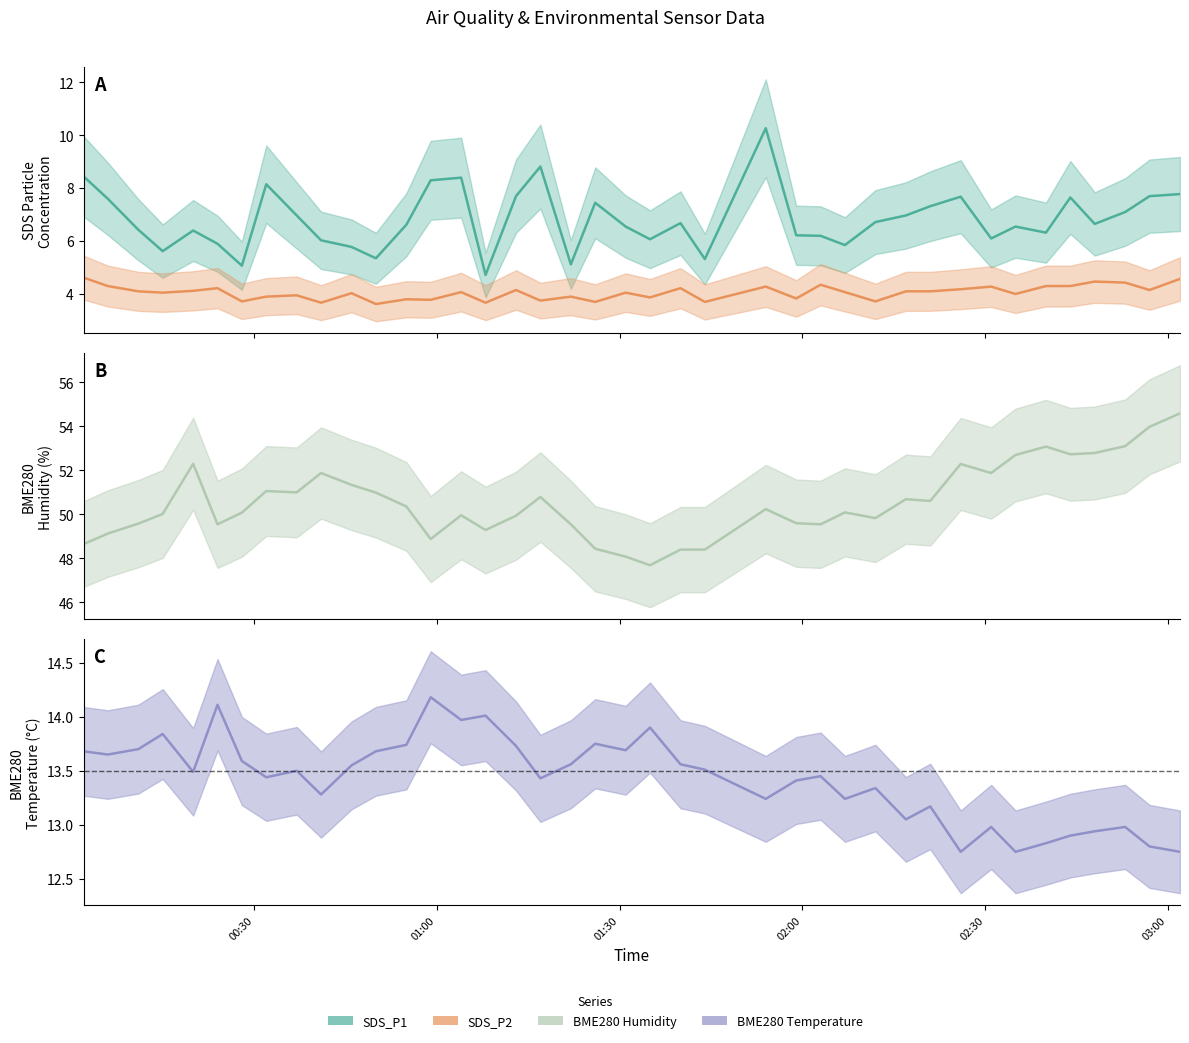

Reading left to right, list all the values displayed in this chart.

SDS_P1: 2022/05/03 00:02=8.4	2022/05/03 00:06=7.6	2022/05/03 00:11=6.4	2022/05/03 00:15=5.6	2022/05/03 00:20=6.4	2022/05/03 00:24=5.9	2022/05/03 00:28=5.1	2022/05/03 00:32=8.2	2022/05/03 00:37=7.0	2022/05/03 00:41=6.0	2022/05/03 00:46=5.8	2022/05/03 00:50=5.3	2022/05/03 00:55=6.6	2022/05/03 00:59=8.3	2022/05/03 01:04=8.4	2022/05/03 01:08=4.7	2022/05/03 01:13=7.7	2022/05/03 01:17=8.8	2022/05/03 01:22=5.1	2022/05/03 01:26=7.5	2022/05/03 01:31=6.5	2022/05/03 01:35=6.1	2022/05/03 01:40=6.7	2022/05/03 01:44=5.3	2022/05/03 01:54=10.3	2022/05/03 01:59=6.2	2022/05/03 02:03=6.2	2022/05/03 02:07=5.8	2022/05/03 02:12=6.7	2022/05/03 02:17=7.0	2022/05/03 02:21=7.3	2022/05/03 02:26=7.7	2022/05/03 02:31=6.1	2022/05/03 02:35=6.5	2022/05/03 02:40=6.3	2022/05/03 02:44=7.7	2022/05/03 02:48=6.7	2022/05/03 02:53=7.1	2022/05/03 02:57=7.7	2022/05/03 03:02=7.8
SDS_P2: 2022/05/03 00:02=4.6	2022/05/03 00:06=4.3	2022/05/03 00:11=4.1	2022/05/03 00:15=4.0	2022/05/03 00:20=4.1	2022/05/03 00:24=4.2	2022/05/03 00:28=3.7	2022/05/03 00:32=3.9	2022/05/03 00:37=4.0	2022/05/03 00:41=3.7	2022/05/03 00:46=4.0	2022/05/03 00:50=3.6	2022/05/03 00:55=3.8	2022/05/03 00:59=3.8	2022/05/03 01:04=4.1	2022/05/03 01:08=3.7	2022/05/03 01:13=4.2	2022/05/03 01:17=3.8	2022/05/03 01:22=3.9	2022/05/03 01:26=3.7	2022/05/03 01:31=4.0	2022/05/03 01:35=3.9	2022/05/03 01:40=4.2	2022/05/03 01:44=3.7	2022/05/03 01:54=4.3	2022/05/03 01:59=3.8	2022/05/03 02:03=4.3	2022/05/03 02:07=4.1	2022/05/03 02:12=3.7	2022/05/03 02:17=4.1	2022/05/03 02:21=4.1	2022/05/03 02:26=4.2	2022/05/03 02:31=4.3	2022/05/03 02:35=4.0	2022/05/03 02:40=4.3	2022/05/03 02:44=4.3	2022/05/03 02:48=4.5	2022/05/03 02:53=4.4	2022/05/03 02:57=4.2	2022/05/03 03:02=4.6
BME280_temperature: 2022/05/03 00:02=13.7	2022/05/03 00:06=13.7	2022/05/03 00:11=13.7	2022/05/03 00:15=13.8	2022/05/03 00:20=13.5	2022/05/03 00:24=14.1	2022/05/03 00:28=13.6	2022/05/03 00:32=13.4	2022/05/03 00:37=13.5	2022/05/03 00:41=13.3	2022/05/03 00:46=13.6	2022/05/03 00:50=13.7	2022/05/03 00:55=13.7	2022/05/03 00:59=14.2	2022/05/03 01:04=14.0	2022/05/03 01:08=14.0	2022/05/03 01:13=13.7	2022/05/03 01:17=13.4	2022/05/03 01:22=13.6	2022/05/03 01:26=13.8	2022/05/03 01:31=13.7	2022/05/03 01:35=13.9	2022/05/03 01:40=13.6	2022/05/03 01:44=13.5	2022/05/03 01:54=13.2	2022/05/03 01:59=13.4	2022/05/03 02:03=13.4	2022/05/03 02:07=13.2	2022/05/03 02:12=13.3	2022/05/03 02:17=13.1	2022/05/03 02:21=13.2	2022/05/03 02:26=12.8	2022/05/03 02:31=13.0	2022/05/03 02:35=12.8	2022/05/03 02:40=12.8	2022/05/03 02:44=12.9	2022/05/03 02:48=12.9	2022/05/03 02:53=13.0	2022/05/03 02:57=12.8	2022/05/03 03:02=12.8
BME280_humidity: 2022/05/03 00:02=48.6	2022/05/03 00:06=49.1	2022/05/03 00:11=49.6	2022/05/03 00:15=50.0	2022/05/03 00:20=52.3	2022/05/03 00:24=49.5	2022/05/03 00:28=50.1	2022/05/03 00:32=51.1	2022/05/03 00:37=51.0	2022/05/03 00:41=51.9	2022/05/03 00:46=51.3	2022/05/03 00:50=51.0	2022/05/03 00:55=50.4	2022/05/03 00:59=48.9	2022/05/03 01:04=50.0	2022/05/03 01:08=49.3	2022/05/03 01:13=49.9	2022/05/03 01:17=50.8	2022/05/03 01:22=49.5	2022/05/03 01:26=48.4	2022/05/03 01:31=48.1	2022/05/03 01:35=47.7	2022/05/03 01:40=48.4	2022/05/03 01:44=48.4	2022/05/03 01:54=50.2	2022/05/03 01:59=49.6	2022/05/03 02:03=49.5	2022/05/03 02:07=50.1	2022/05/03 02:12=49.8	2022/05/03 02:17=50.7	2022/05/03 02:21=50.6	2022/05/03 02:26=52.3	2022/05/03 02:31=51.9	2022/05/03 02:35=52.7	2022/05/03 02:40=53.1	2022/05/03 02:44=52.7	2022/05/03 02:48=52.8	2022/05/03 02:53=53.1	2022/05/03 02:57=54.0	2022/05/03 03:02=54.6